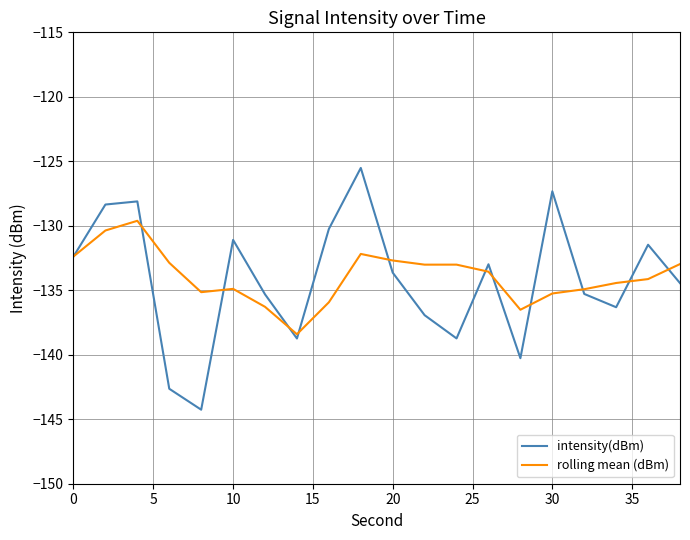

What is the highest value of the intensity(dBm) series?

-125.5